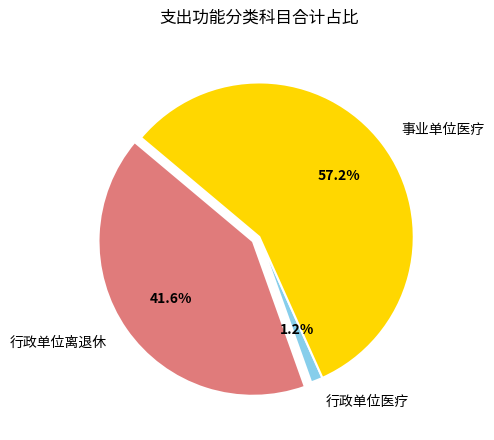

True or false: 事业单位医疗 accounts for 49% of the total.

False